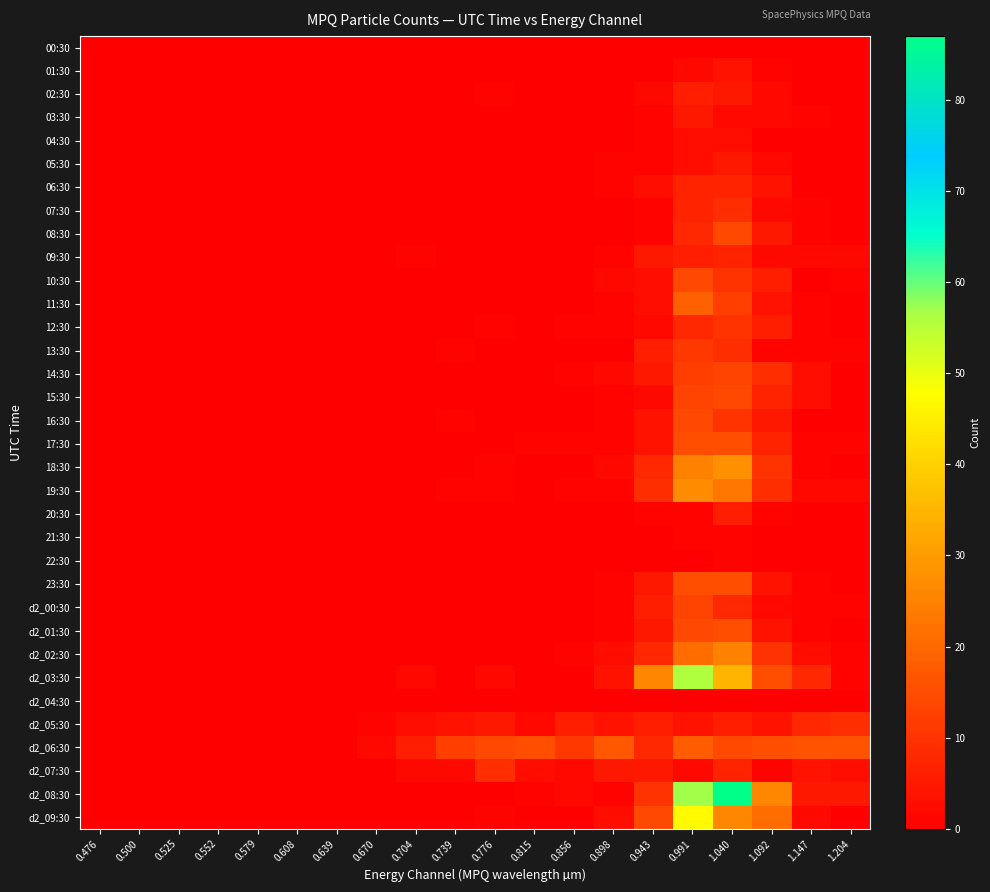

Reading right to left, extract all data points from this chart.

00:30: 1.204=0	1.147=0	1.092=0	1.040=0	0.991=0	0.943=0	0.898=0	0.856=0	0.815=0	0.776=0	0.739=0	0.704=0	0.670=0	0.639=0	0.608=0	0.579=0	0.552=0	0.525=0	0.500=0	0.476=0
01:30: 1.204=0	1.147=0	1.092=1	1.040=4	0.991=2	0.943=0	0.898=0	0.856=0	0.815=0	0.776=0	0.739=0	0.704=0	0.670=0	0.639=0	0.608=0	0.579=0	0.552=0	0.525=0	0.500=0	0.476=0
02:30: 1.204=0	1.147=0	1.092=2	1.040=5	0.991=6	0.943=2	0.898=0	0.856=0	0.815=0	0.776=1	0.739=0	0.704=0	0.670=0	0.639=0	0.608=0	0.579=0	0.552=0	0.525=0	0.500=0	0.476=0
03:30: 1.204=0	1.147=1	1.092=2	1.040=2	0.991=5	0.943=1	0.898=0	0.856=0	0.815=0	0.776=0	0.739=0	0.704=0	0.670=0	0.639=0	0.608=0	0.579=0	0.552=0	0.525=0	0.500=0	0.476=0
04:30: 1.204=0	1.147=0	1.092=0	1.040=3	0.991=3	0.943=1	0.898=0	0.856=0	0.815=0	0.776=0	0.739=0	0.704=0	0.670=0	0.639=0	0.608=0	0.579=0	0.552=0	0.525=0	0.500=0	0.476=0
05:30: 1.204=0	1.147=0	1.092=2	1.040=5	0.991=3	0.943=1	0.898=1	0.856=0	0.815=0	0.776=0	0.739=0	0.704=0	0.670=0	0.639=0	0.608=0	0.579=0	0.552=0	0.525=0	0.500=0	0.476=0
06:30: 1.204=0	1.147=0	1.092=4	1.040=7	0.991=7	0.943=3	0.898=1	0.856=0	0.815=0	0.776=0	0.739=0	0.704=0	0.670=0	0.639=0	0.608=0	0.579=0	0.552=0	0.525=0	0.500=0	0.476=0
07:30: 1.204=0	1.147=1	1.092=2	1.040=9	0.991=7	0.943=1	0.898=0	0.856=0	0.815=0	0.776=0	0.739=0	0.704=0	0.670=0	0.639=0	0.608=0	0.579=0	0.552=0	0.525=0	0.500=0	0.476=0
08:30: 1.204=0	1.147=1	1.092=5	1.040=14	0.991=8	0.943=1	0.898=0	0.856=0	0.815=0	0.776=0	0.739=0	0.704=0	0.670=0	0.639=0	0.608=0	0.579=0	0.552=0	0.525=0	0.500=0	0.476=0
09:30: 1.204=2	1.147=2	1.092=2	1.040=7	0.991=6	0.943=5	0.898=1	0.856=0	0.815=0	0.776=0	0.739=0	0.704=1	0.670=0	0.639=0	0.608=0	0.579=0	0.552=0	0.525=0	0.500=0	0.476=0
10:30: 1.204=1	1.147=0	1.092=6	1.040=10	0.991=14	0.943=3	0.898=2	0.856=0	0.815=0	0.776=0	0.739=0	0.704=0	0.670=0	0.639=0	0.608=0	0.579=0	0.552=0	0.525=0	0.500=0	0.476=0
11:30: 1.204=0	1.147=1	1.092=4	1.040=12	0.991=19	0.943=3	0.898=1	0.856=0	0.815=0	0.776=0	0.739=0	0.704=0	0.670=0	0.639=0	0.608=0	0.579=0	0.552=0	0.525=0	0.500=0	0.476=0
12:30: 1.204=0	1.147=1	1.092=6	1.040=10	0.991=8	0.943=2	0.898=1	0.856=1	0.815=0	0.776=1	0.739=0	0.704=0	0.670=0	0.639=0	0.608=0	0.579=0	0.552=0	0.525=0	0.500=0	0.476=0
13:30: 1.204=1	1.147=1	1.092=1	1.040=9	0.991=11	0.943=6	0.898=0	0.856=0	0.815=0	0.776=0	0.739=1	0.704=0	0.670=0	0.639=0	0.608=0	0.579=0	0.552=0	0.525=0	0.500=0	0.476=0
14:30: 1.204=0	1.147=3	1.092=9	1.040=13	0.991=12	0.943=5	0.898=2	0.856=1	0.815=0	0.776=0	0.739=0	0.704=0	0.670=0	0.639=0	0.608=0	0.579=0	0.552=0	0.525=0	0.500=0	0.476=0
15:30: 1.204=0	1.147=3	1.092=7	1.040=14	0.991=13	0.943=2	0.898=1	0.856=0	0.815=0	0.776=0	0.739=0	0.704=0	0.670=0	0.639=0	0.608=0	0.579=0	0.552=0	0.525=0	0.500=0	0.476=0
16:30: 1.204=0	1.147=0	1.092=5	1.040=10	0.991=14	0.943=4	0.898=1	0.856=0	0.815=0	0.776=0	0.739=1	0.704=0	0.670=0	0.639=0	0.608=0	0.579=0	0.552=0	0.525=0	0.500=0	0.476=0
17:30: 1.204=1	1.147=1	1.092=7	1.040=15	0.991=15	0.943=4	0.898=1	0.856=1	0.815=1	0.776=0	0.739=0	0.704=0	0.670=0	0.639=0	0.608=0	0.579=0	0.552=0	0.525=0	0.500=0	0.476=0
18:30: 1.204=0	1.147=1	1.092=10	1.040=28	0.991=25	0.943=8	0.898=2	0.856=0	0.815=0	0.776=1	0.739=0	0.704=0	0.670=0	0.639=0	0.608=0	0.579=0	0.552=0	0.525=0	0.500=0	0.476=0
19:30: 1.204=2	1.147=2	1.092=9	1.040=23	0.991=27	0.943=9	0.898=1	0.856=1	0.815=0	0.776=1	0.739=1	0.704=0	0.670=0	0.639=0	0.608=0	0.579=0	0.552=0	0.525=0	0.500=0	0.476=0
20:30: 1.204=0	1.147=0	1.092=1	1.040=6	0.991=1	0.943=1	0.898=0	0.856=0	0.815=0	0.776=0	0.739=0	0.704=0	0.670=0	0.639=0	0.608=0	0.579=0	0.552=0	0.525=0	0.500=0	0.476=0
21:30: 1.204=0	1.147=0	1.092=0	1.040=1	0.991=1	0.943=0	0.898=0	0.856=0	0.815=0	0.776=0	0.739=0	0.704=0	0.670=0	0.639=0	0.608=0	0.579=0	0.552=0	0.525=0	0.500=0	0.476=0
22:30: 1.204=0	1.147=0	1.092=0	1.040=1	0.991=0	0.943=0	0.898=0	0.856=0	0.815=0	0.776=0	0.739=0	0.704=0	0.670=0	0.639=0	0.608=0	0.579=0	0.552=0	0.525=0	0.500=0	0.476=0
23:30: 1.204=0	1.147=1	1.092=4	1.040=15	0.991=15	0.943=5	0.898=1	0.856=0	0.815=0	0.776=0	0.739=0	0.704=0	0.670=0	0.639=0	0.608=0	0.579=0	0.552=0	0.525=0	0.500=0	0.476=0
d2_00:30: 1.204=1	1.147=1	1.092=2	1.040=8	0.991=13	0.943=6	0.898=1	0.856=0	0.815=0	0.776=0	0.739=0	0.704=0	0.670=0	0.639=0	0.608=0	0.579=0	0.552=0	0.525=0	0.500=0	0.476=0
d2_01:30: 1.204=0	1.147=1	1.092=4	1.040=15	0.991=14	0.943=5	0.898=1	0.856=0	0.815=0	0.776=0	0.739=0	0.704=0	0.670=0	0.639=0	0.608=0	0.579=0	0.552=0	0.525=0	0.500=0	0.476=0
d2_02:30: 1.204=1	1.147=3	1.092=10	1.040=25	0.991=21	0.943=8	0.898=3	0.856=1	0.815=0	0.776=0	0.739=0	0.704=0	0.670=0	0.639=0	0.608=0	0.579=0	0.552=0	0.525=0	0.500=0	0.476=0
d2_03:30: 1.204=1	1.147=8	1.092=15	1.040=35	0.991=56	0.943=26	0.898=4	0.856=0	0.815=0	0.776=2	0.739=0	0.704=2	0.670=0	0.639=0	0.608=0	0.579=0	0.552=0	0.525=0	0.500=0	0.476=0
d2_04:30: 1.204=0	1.147=0	1.092=0	1.040=0	0.991=0	0.943=0	0.898=0	0.856=0	0.815=0	0.776=0	0.739=0	0.704=0	0.670=0	0.639=0	0.608=0	0.579=0	0.552=0	0.525=0	0.500=0	0.476=0
d2_05:30: 1.204=9	1.147=8	1.092=4	1.040=6	0.991=4	0.943=6	0.898=4	0.856=6	0.815=2	0.776=5	0.739=4	0.704=3	0.670=1	0.639=0	0.608=0	0.579=0	0.552=0	0.525=0	0.500=0	0.476=0
d2_06:30: 1.204=16	1.147=16	1.092=15	1.040=14	0.991=18	0.943=8	0.898=17	0.856=11	0.815=15	0.776=14	0.739=12	0.704=6	0.670=2	0.639=0	0.608=0	0.579=0	0.552=0	0.525=0	0.500=0	0.476=0
d2_07:30: 1.204=3	1.147=4	1.092=1	1.040=7	0.991=2	0.943=5	0.898=5	0.856=2	0.815=3	0.776=9	0.739=2	0.704=2	0.670=0	0.639=0	0.608=0	0.579=0	0.552=0	0.525=0	0.500=0	0.476=0
d2_08:30: 1.204=5	1.147=5	1.092=26	1.040=87	0.991=57	0.943=10	0.898=1	0.856=2	0.815=1	0.776=0	0.739=0	0.704=0	0.670=0	0.639=0	0.608=0	0.579=0	0.552=0	0.525=0	0.500=0	0.476=0
d2_09:30: 1.204=0	1.147=2	1.092=21	1.040=26	0.991=47	0.943=14	0.898=3	0.856=0	0.815=0	0.776=1	0.739=0	0.704=0	0.670=0	0.639=0	0.608=0	0.579=0	0.552=0	0.525=0	0.500=0	0.476=0